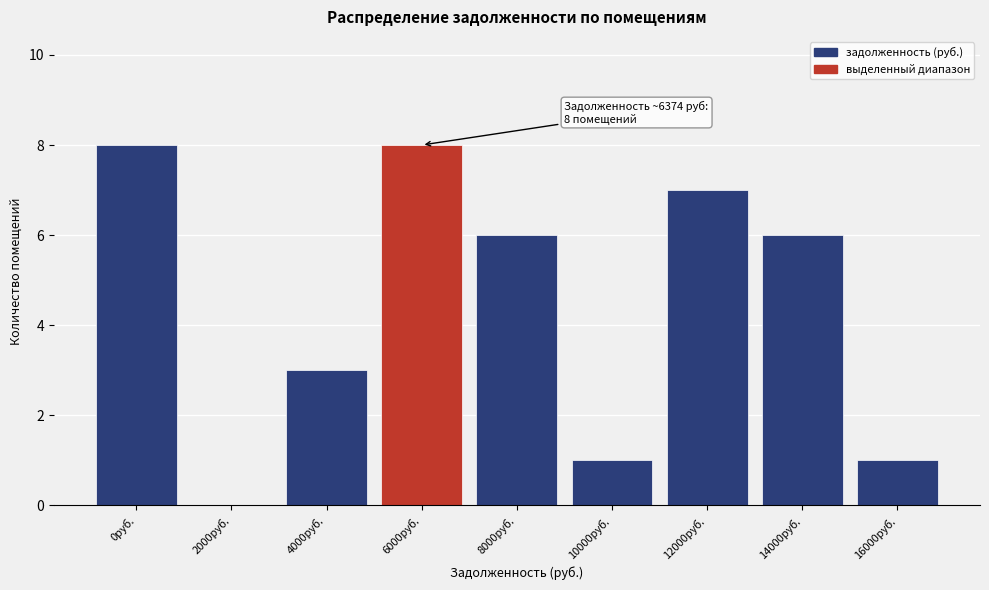

Reading right to left, what are all the values shown in this chart?

16000руб.=1	14000руб.=6	12000руб.=7	10000руб.=1	8000руб.=6	6000руб.=8	4000руб.=3	2000руб.=0	0руб.=8